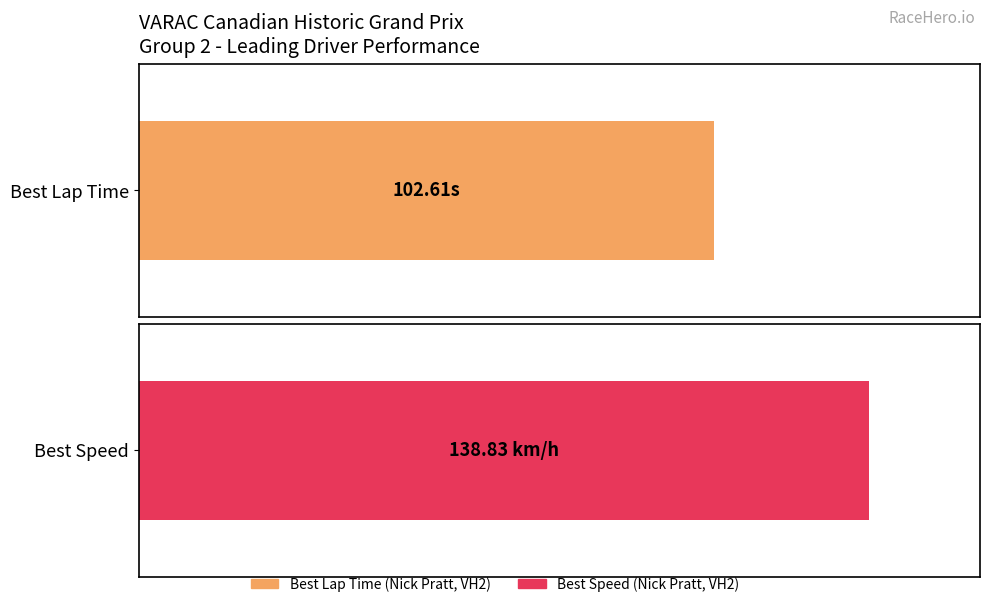

How many series are shown in this chart?

2